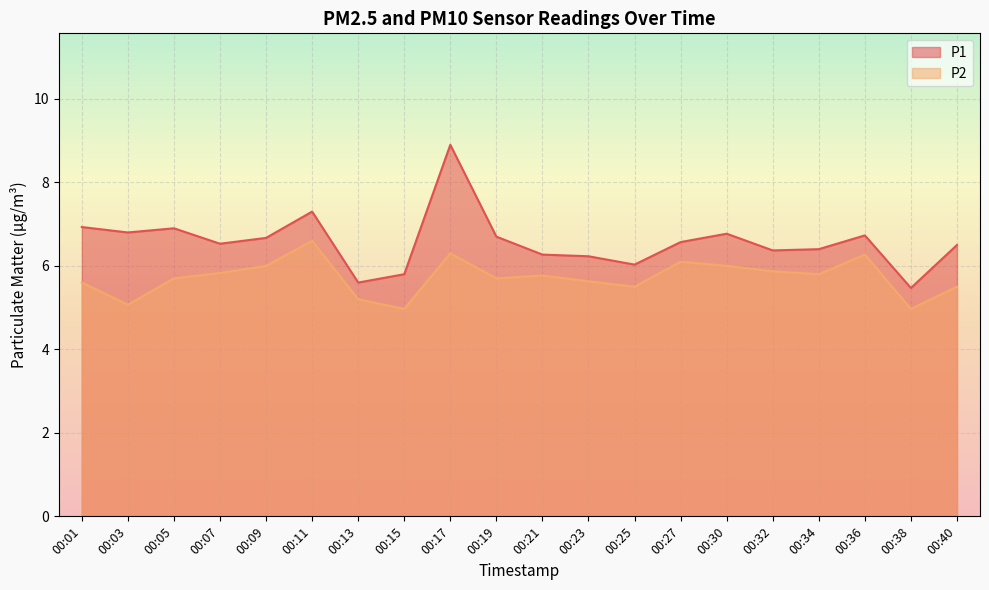

At which category does P1 reach its first local peak?

00:05